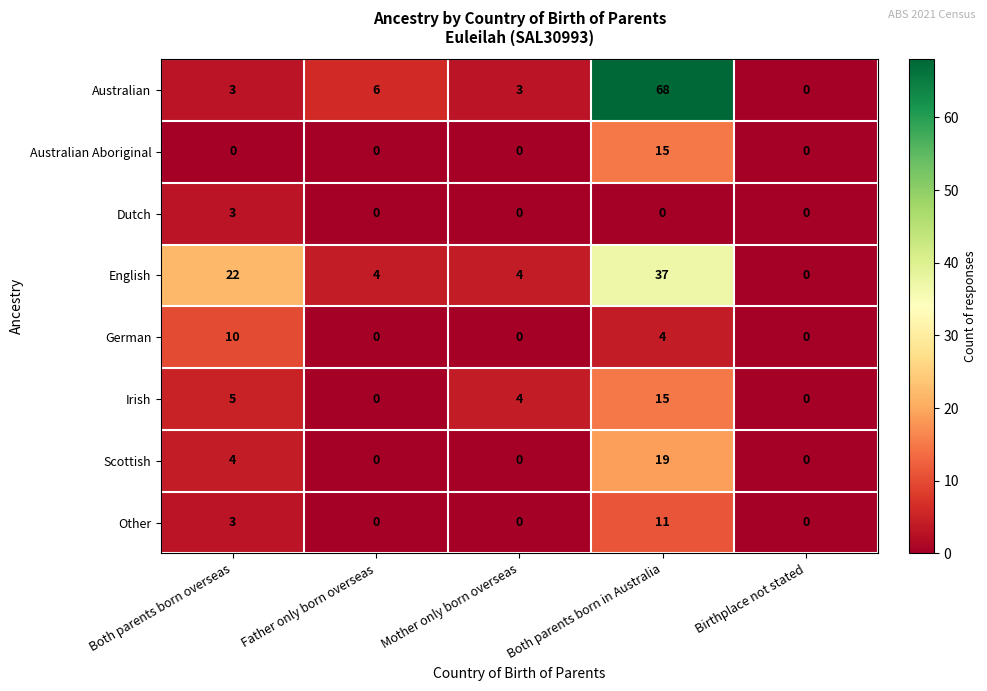

What is the sum of the Other values at Both parents born overseas and Mother only born overseas?

3